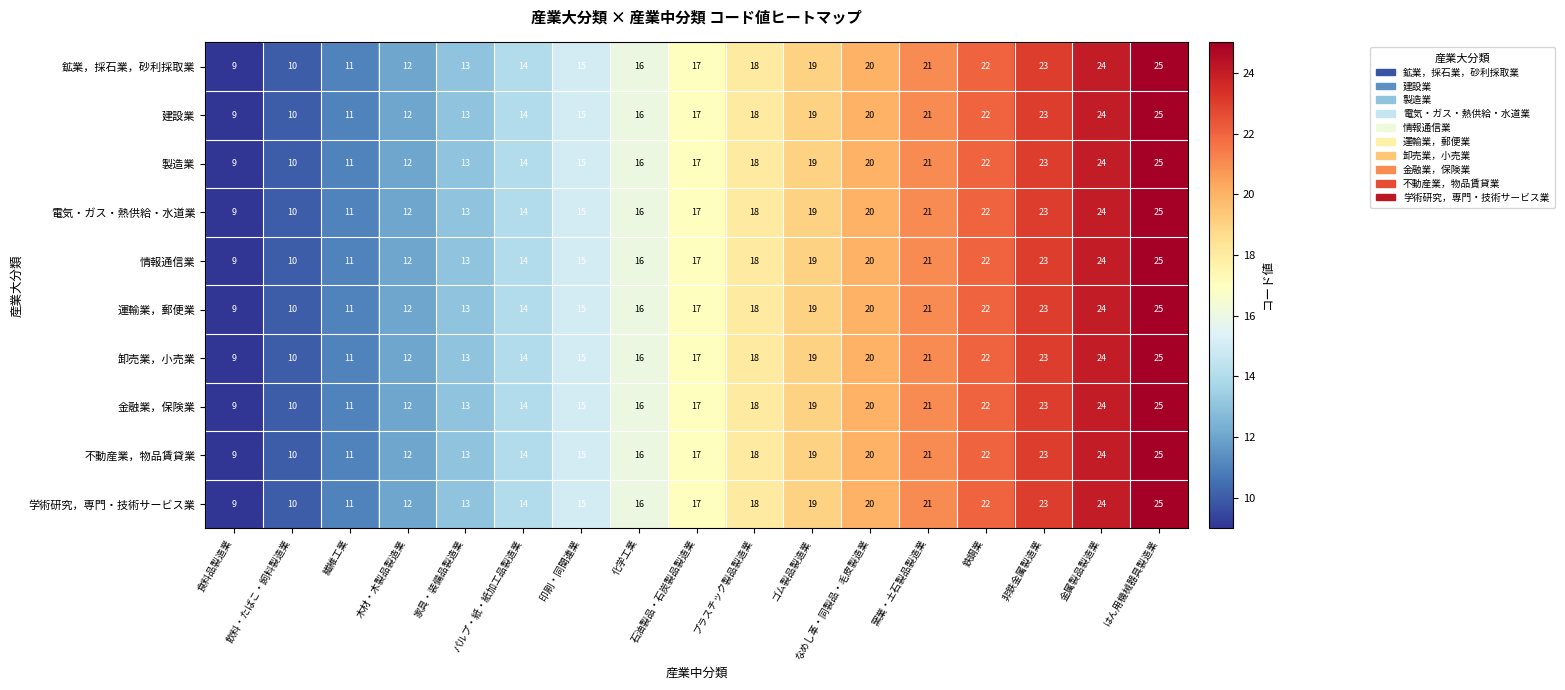

At which category does the chart reach its minimum across all series?

食料品製造業